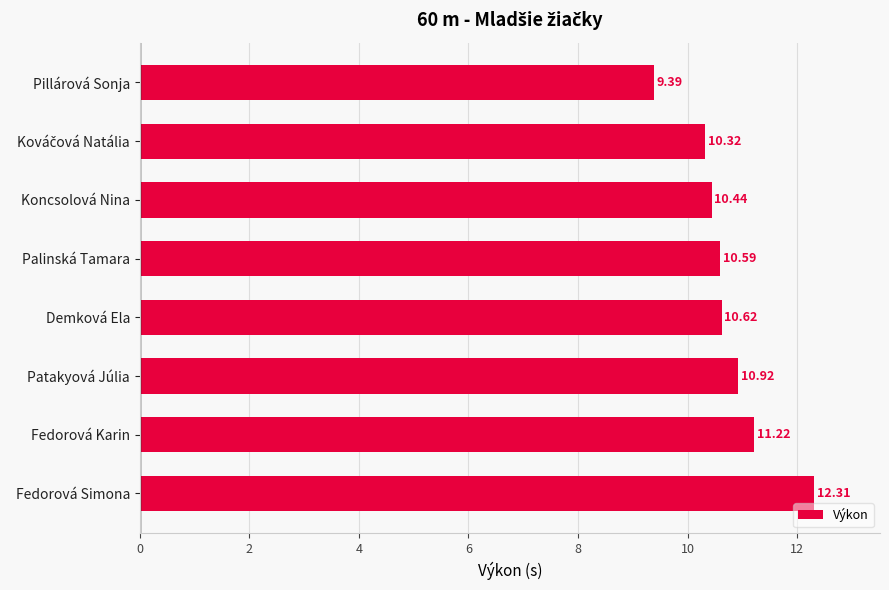

What is the change in value from Patakyová Júlia to Koncsolová Nina?

-0.5